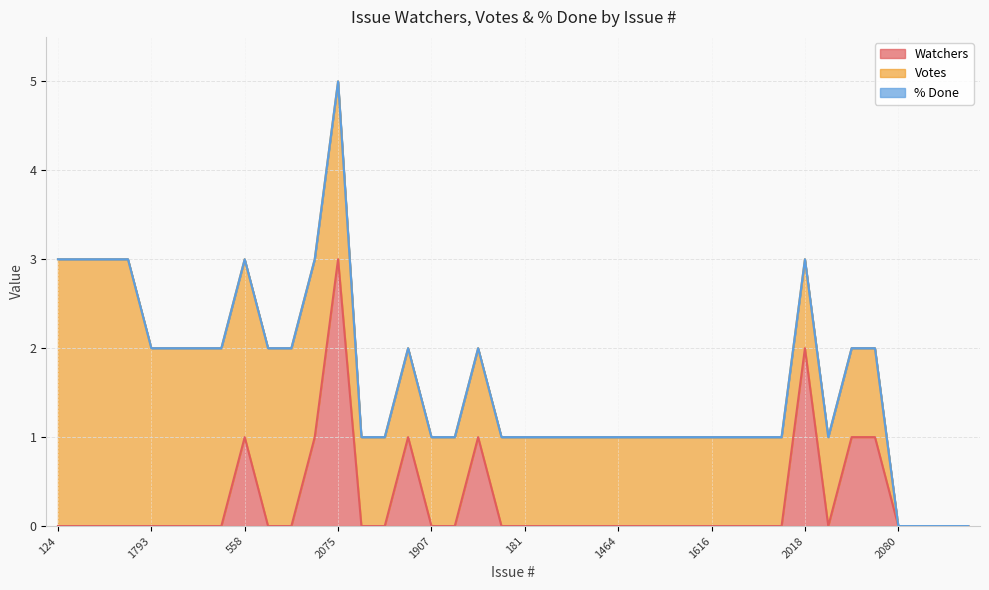

True or false: % Done has more than 2 points higher than both neighbors.

False